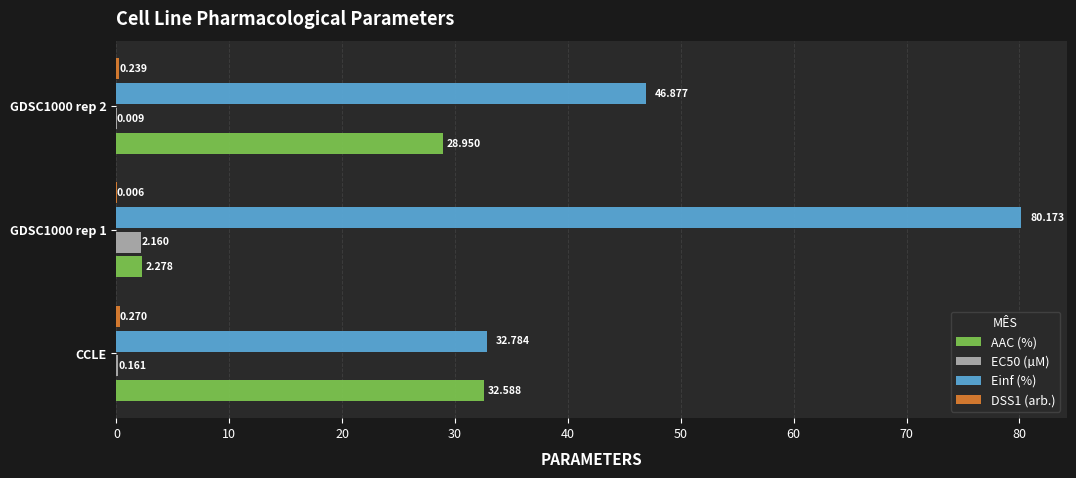

Is the value of EC50 (µM) at GDSC1000 rep 1 greater than the value of AAC (%) at CCLE?

No